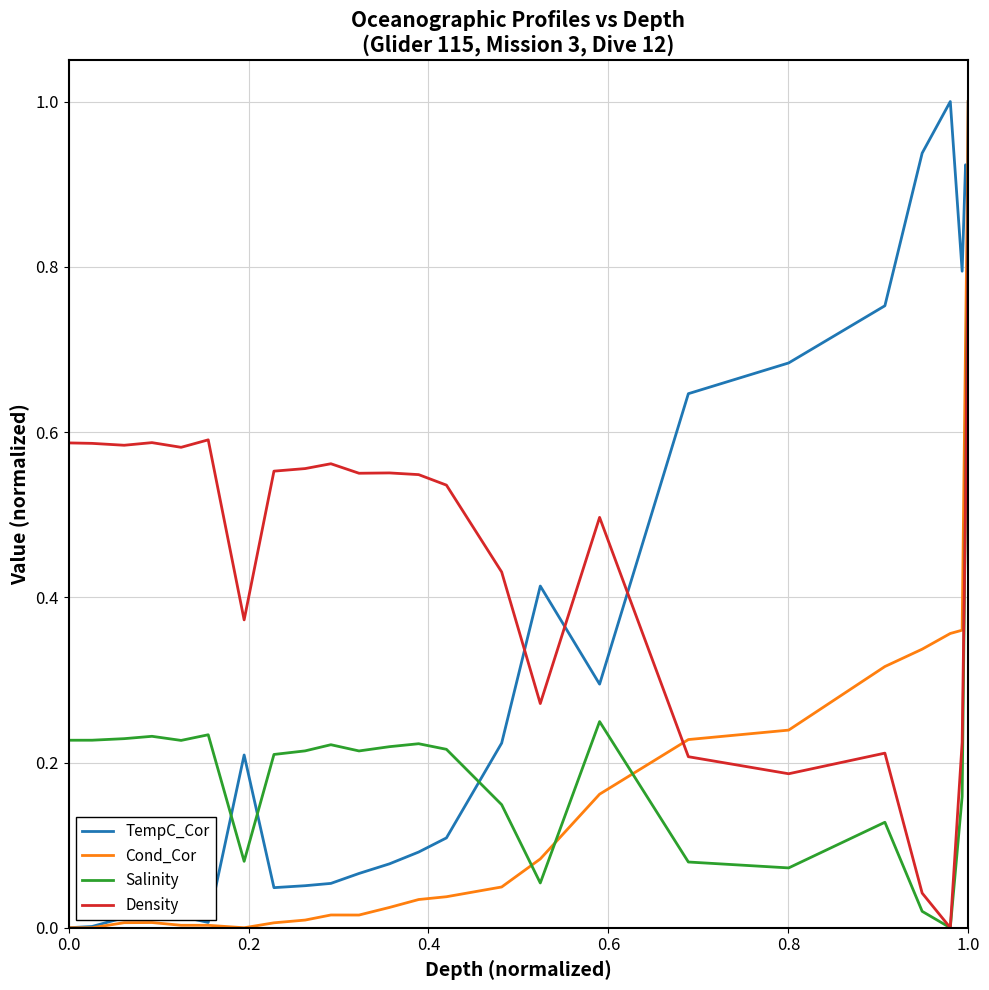

True or false: TempC_Cor and Cond_Cor intersect in this chart.

True